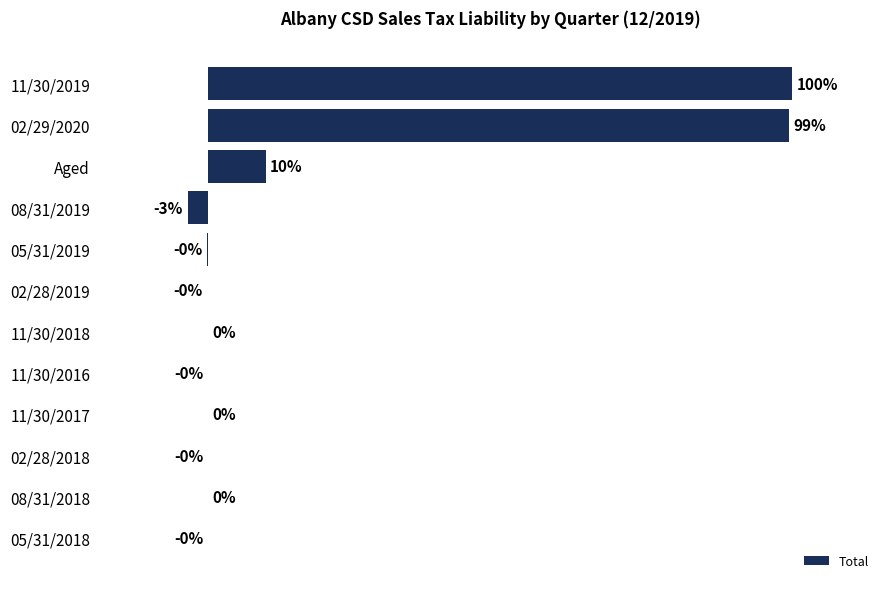

Between 08/31/2019 and 05/31/2019, which is larger?

05/31/2019